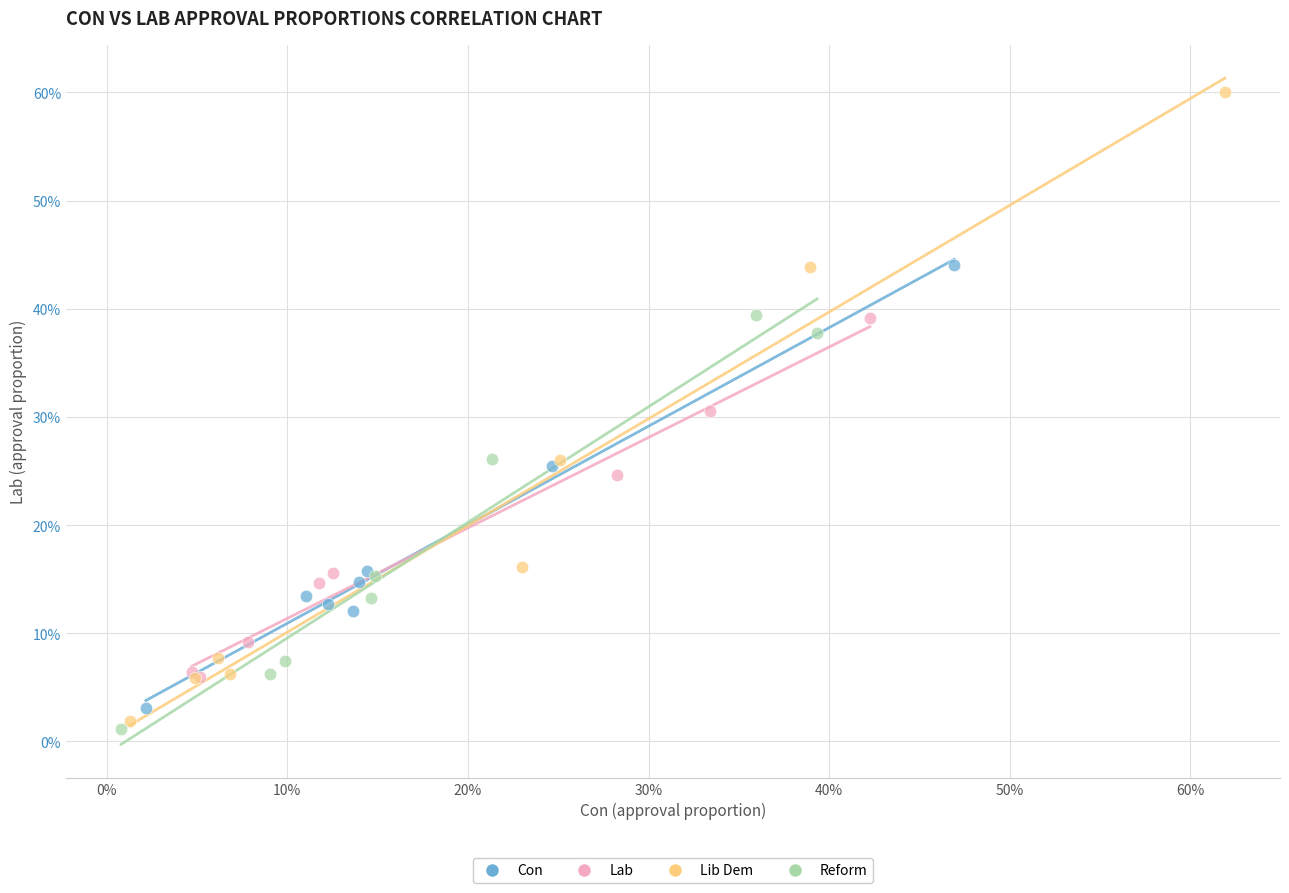

What are all the series names shown in the legend?

Con, Lab, Lib Dem, Reform